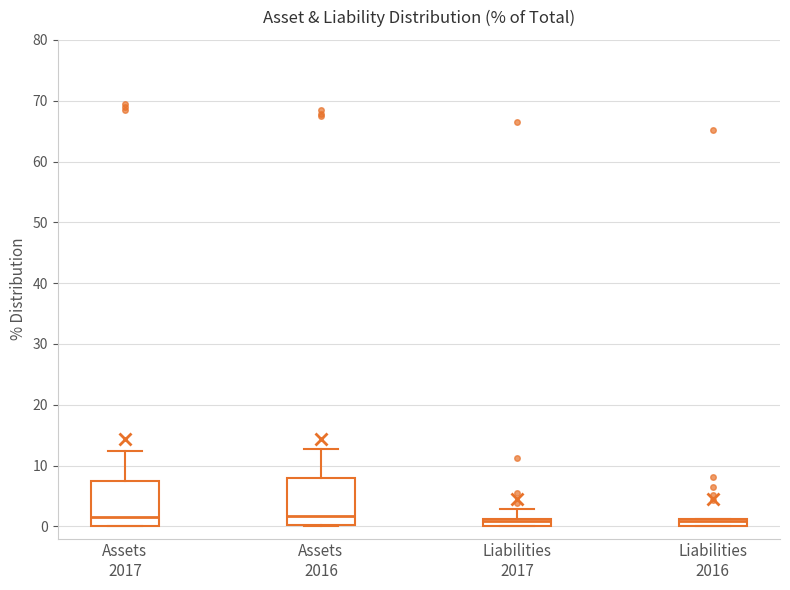

Where is the lower edge of the box for Assets 2016 on the y-axis? The values are not printed on the chart, so give them approximately, as read against the axis.

0